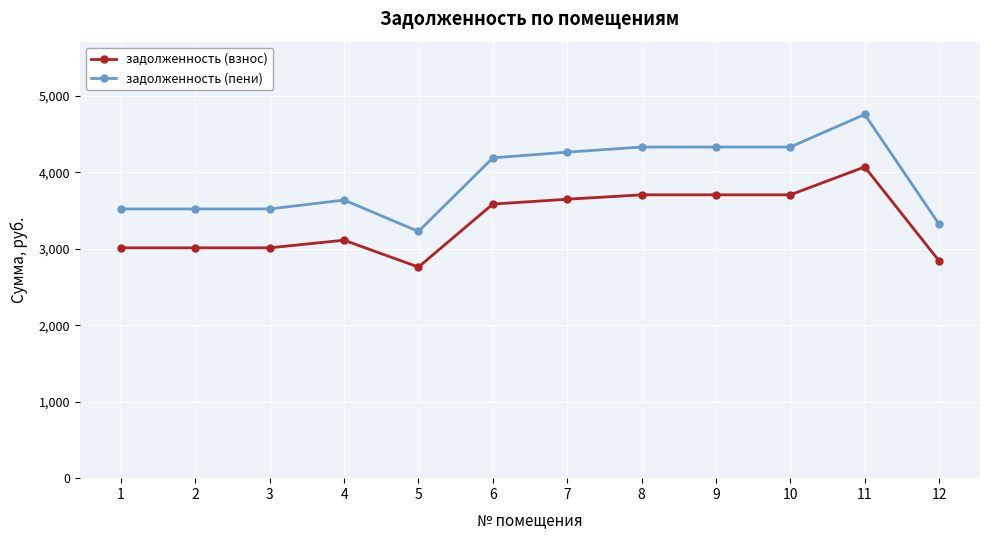

The задолженность (пени) series shows 3321.1 at 12. True or false?

True